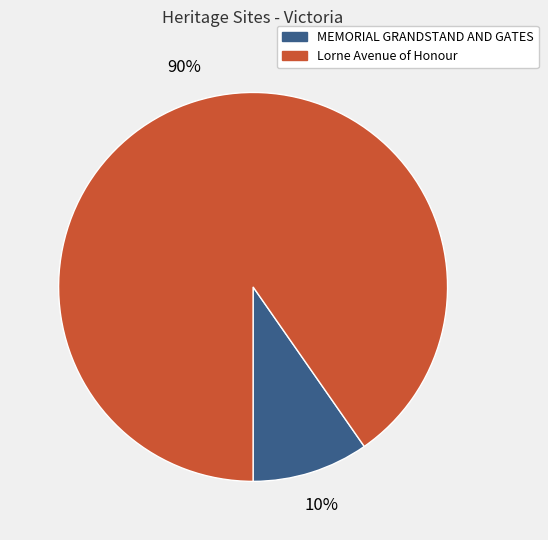

What percentage is the MEMORIAL GRANDSTAND AND GATES slice, to the nearest percent?

10%